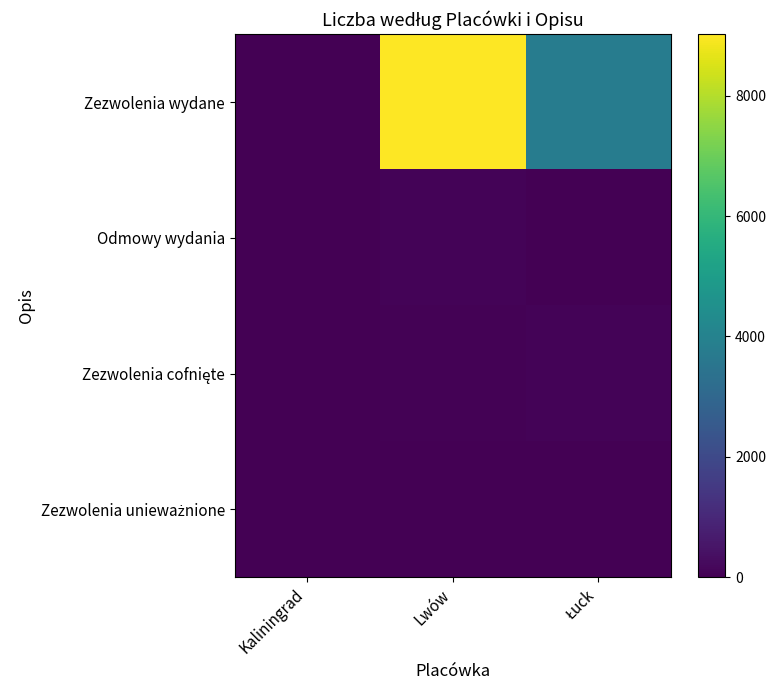

Which series has the largest range (max minus min)?

Zezwolenia wydane